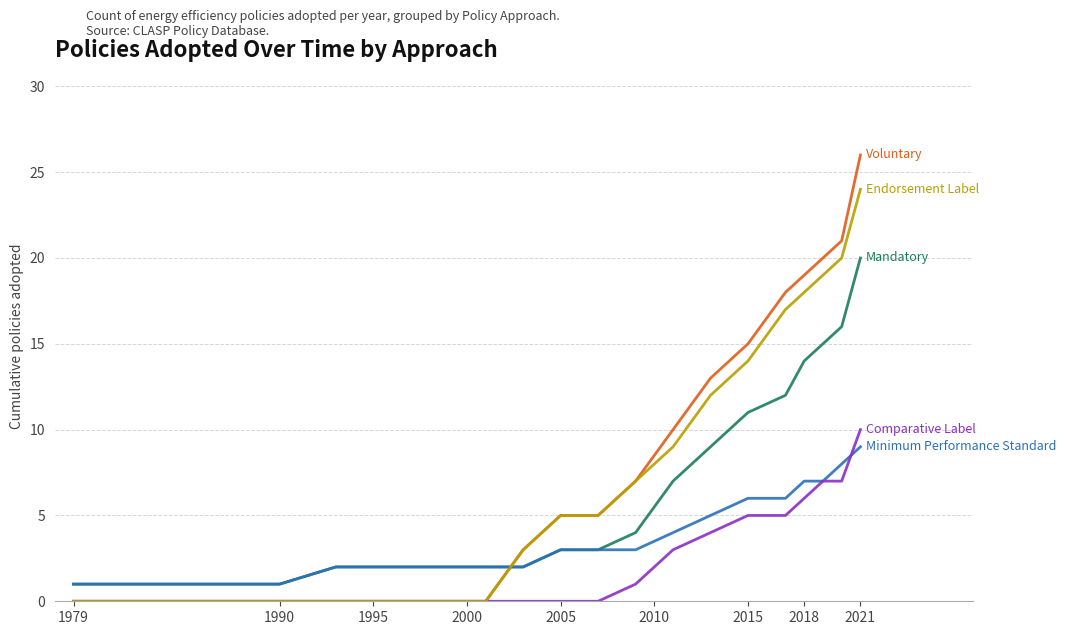

What is the maximum value shown in the chart?

26